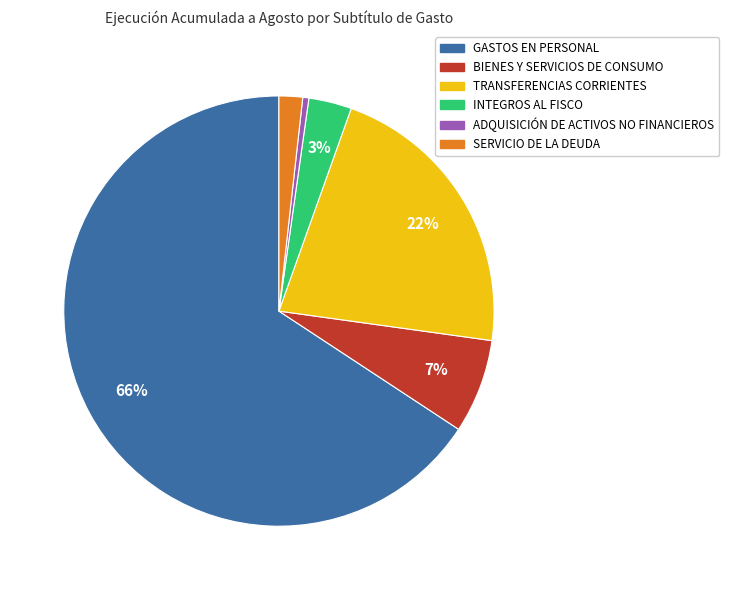

Count the number of slices in the pie.

6